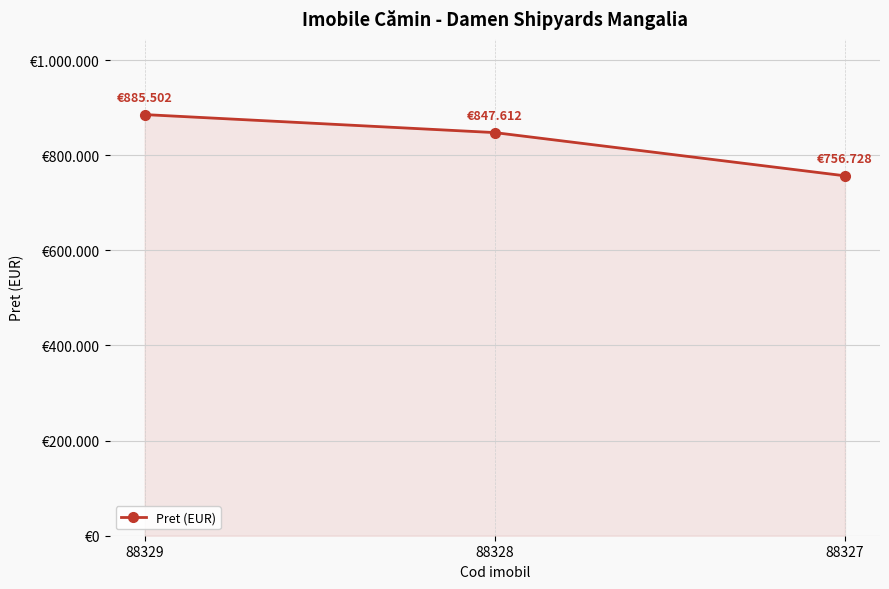

Does the chart have visible grid lines?

Yes